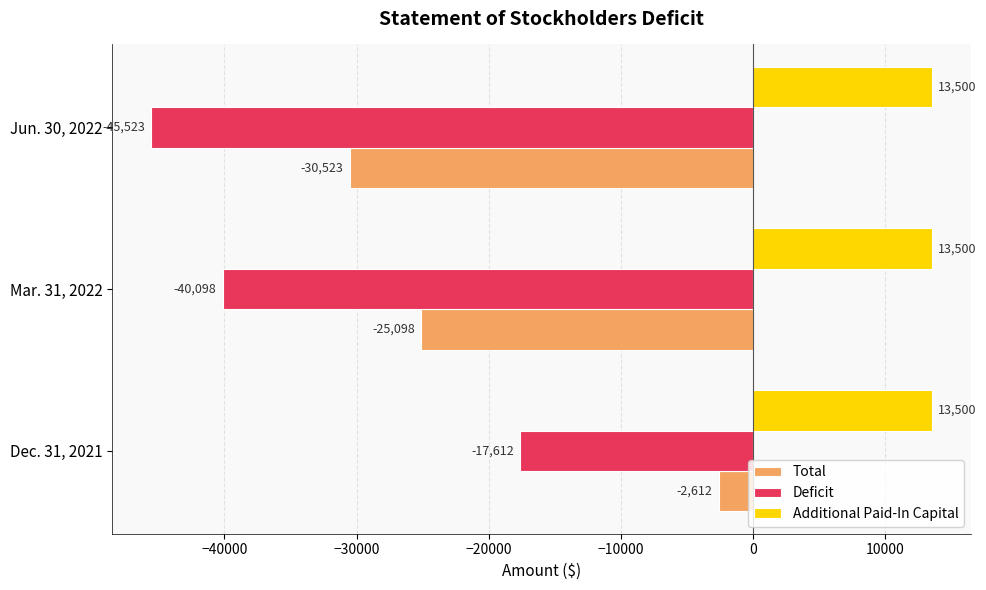

What is the difference between the highest and lowest values at Mar. 31, 2022?

53598